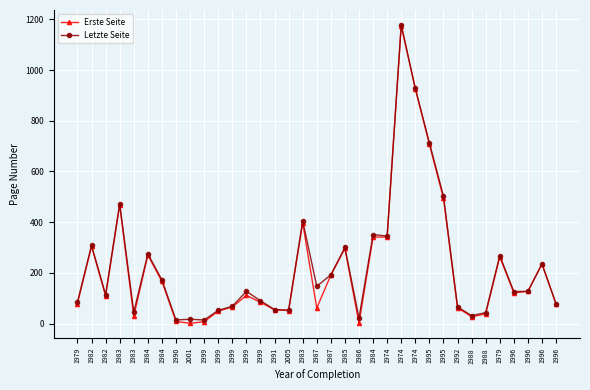

What are all the series names shown in the legend?

Erste Seite, Letzte Seite